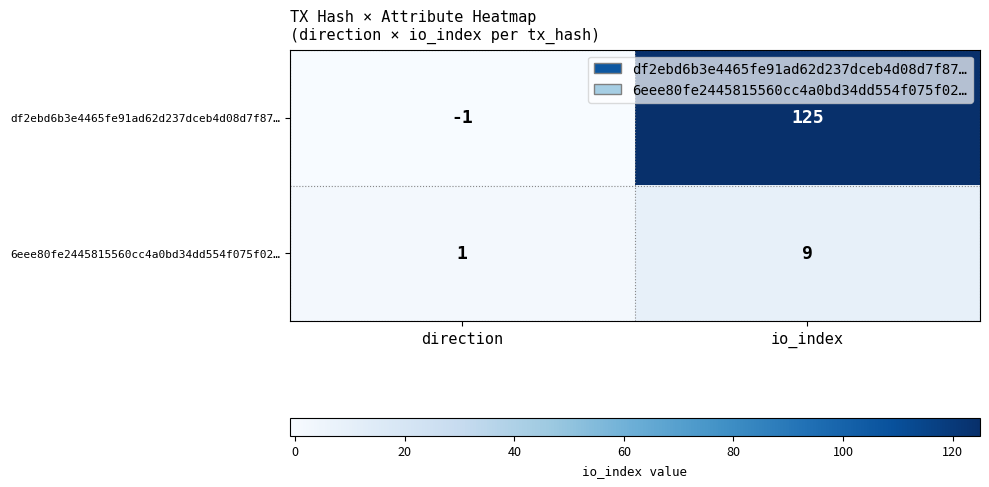

At how many categories does at least one series exceed 0?

2